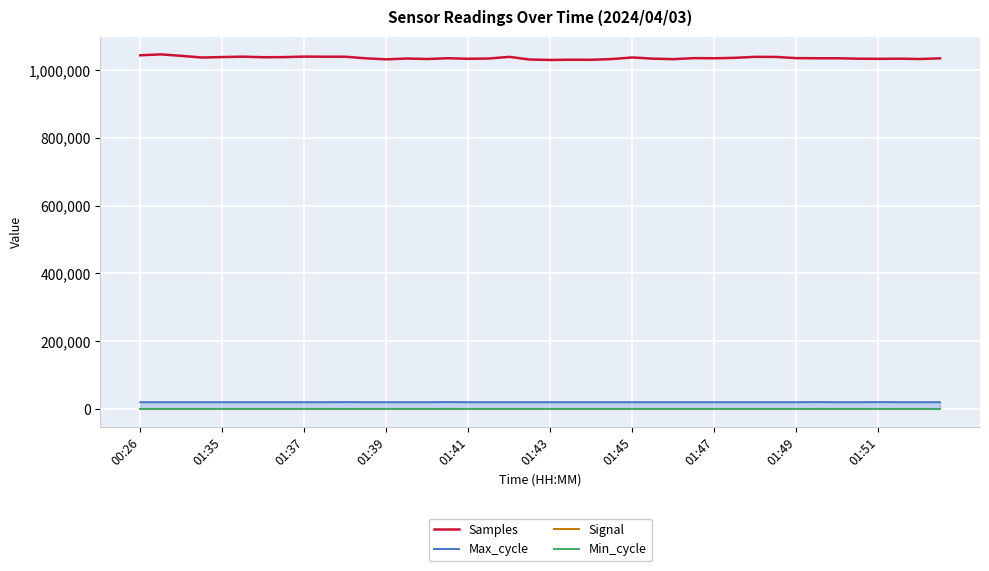

Which series has the largest total across all categories?

Samples